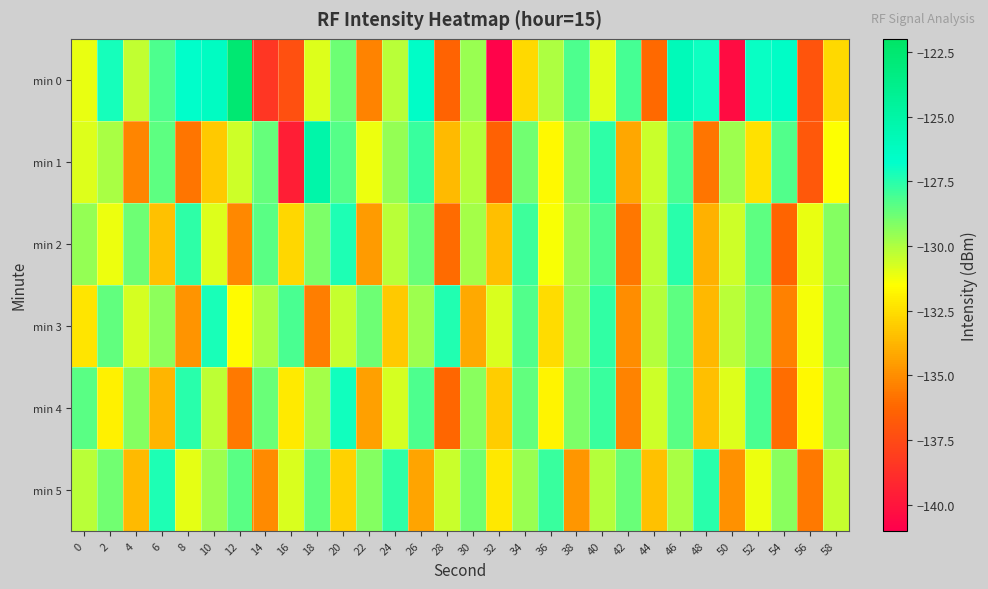

Reading right to left, what are all the values shown in this chart?

min 0: 58=-132.6	56=-137.0	54=-126.5	52=-126.9	50=-140.4	48=-127.0	46=-125.9	44=-136.1	42=-128.1	40=-130.9	38=-128.2	36=-130.0	34=-132.7	32=-140.8	30=-129.6	28=-136.4	26=-126.5	24=-130.2	22=-135.3	20=-128.8	18=-130.9	16=-137.3	14=-138.4	12=-122.7	10=-126.4	8=-126.7	6=-128.2	4=-130.3	2=-127.1	0=-131.1
min 1: 58=-131.5	56=-136.9	54=-128.3	52=-132.4	50=-129.7	48=-135.8	46=-128.1	44=-130.5	42=-134.2	40=-127.6	38=-129.3	36=-131.7	34=-128.9	32=-136.4	30=-130.1	28=-133.6	26=-127.8	24=-129.5	22=-131.2	20=-128.3	18=-125.1	16=-139.6	14=-128.6	12=-130.5	10=-133.2	8=-135.7	6=-128.5	4=-135.3	2=-129.9	0=-130.9
min 2: 58=-129.2	56=-131.1	54=-136.3	52=-128.5	50=-130.6	48=-133.9	46=-127.5	44=-130.3	42=-135.7	40=-128.2	38=-129.6	36=-131.4	34=-127.9	32=-133.5	30=-129.8	28=-136.1	26=-128.7	24=-130.2	22=-134.6	20=-127.3	18=-129.1	16=-132.7	14=-128.4	12=-135.2	10=-130.9	8=-127.6	6=-133.4	4=-128.8	2=-131.2	0=-129.5
min 3: 58=-129.0	56=-131.3	54=-135.4	52=-128.9	50=-130.2	48=-133.7	46=-128.5	44=-130.1	42=-135.0	40=-127.7	38=-129.5	36=-132.6	34=-128.3	32=-130.8	30=-134.1	28=-127.4	26=-129.7	24=-133.2	22=-128.8	20=-130.4	18=-135.5	16=-128.1	14=-129.9	12=-131.6	10=-127.2	8=-134.8	6=-129.4	4=-130.7	2=-128.6	0=-132.3
min 4: 58=-129.4	56=-131.7	54=-136.0	52=-128.1	50=-130.9	48=-133.5	46=-128.4	44=-130.6	42=-135.3	40=-127.8	38=-129.1	36=-131.8	34=-128.6	32=-133.0	30=-129.3	28=-136.2	26=-128.2	24=-130.7	22=-134.4	20=-127.1	18=-129.8	16=-132.1	14=-128.7	12=-135.6	10=-130.3	8=-127.5	6=-133.8	4=-129.2	2=-131.9	0=-128.4
min 5: 58=-130.4	56=-135.6	54=-129.3	52=-131.2	50=-134.9	48=-127.5	46=-129.9	44=-133.4	42=-128.7	40=-130.1	38=-134.7	36=-127.8	34=-129.6	32=-132.2	30=-128.9	28=-130.5	26=-134.3	24=-127.6	22=-129.2	20=-132.9	18=-128.6	16=-130.8	14=-135.1	12=-128.4	10=-129.7	8=-131.0	6=-127.3	4=-133.6	2=-128.9	0=-130.2